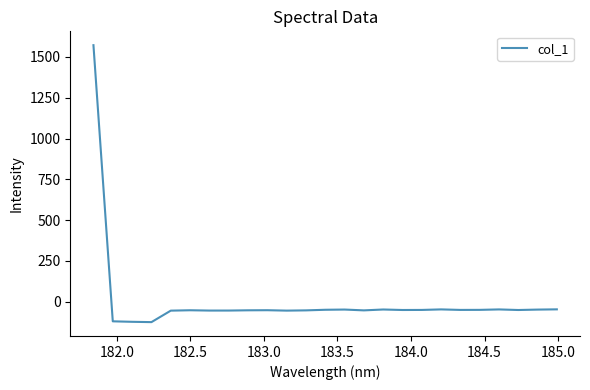

How many lines are shown in the chart?

1